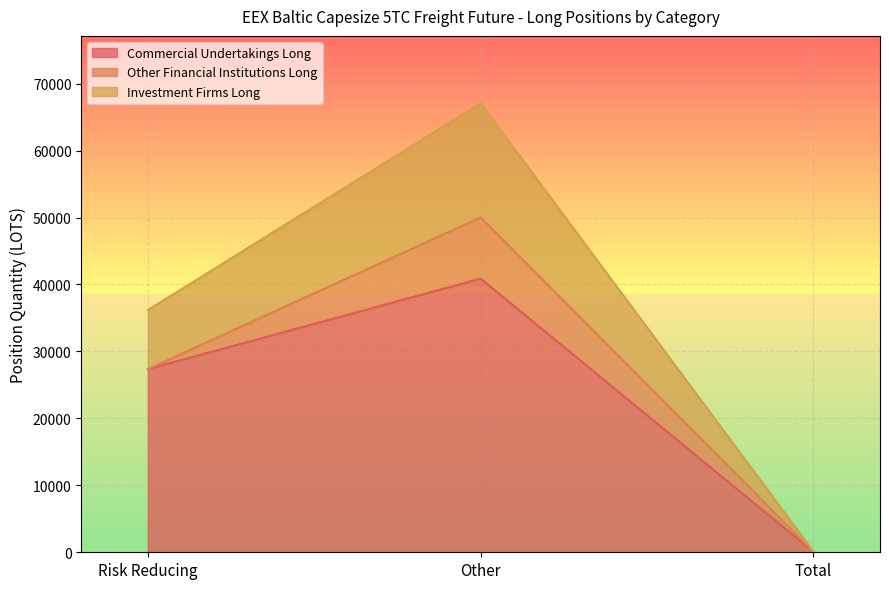

True or false: Commercial Undertakings Long has a value of 10442.2 at Risk Reducing.

False